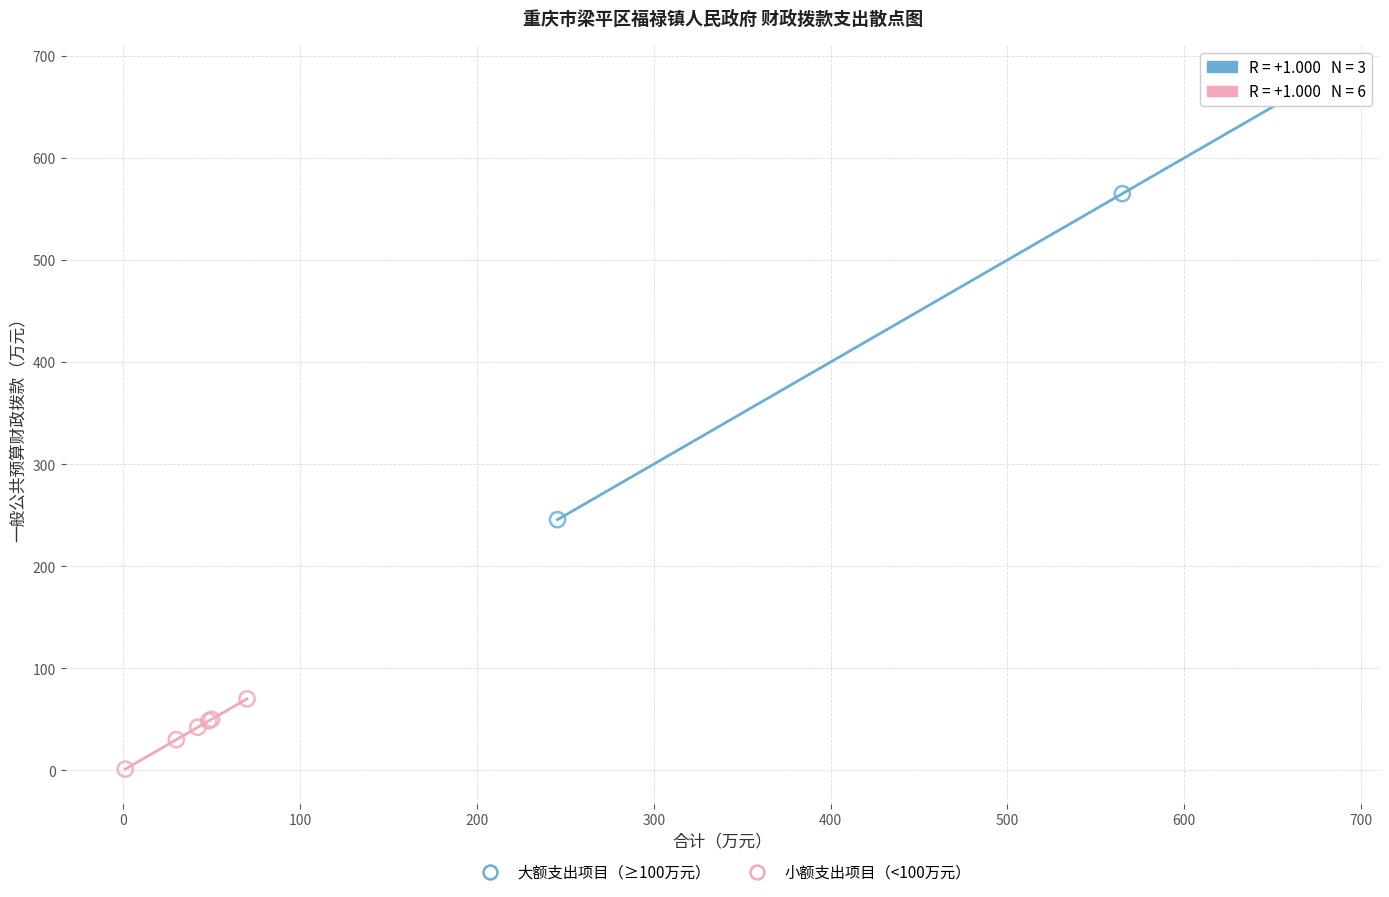

Which series contains the lowest Y value?

小额支出项目（<100万元）